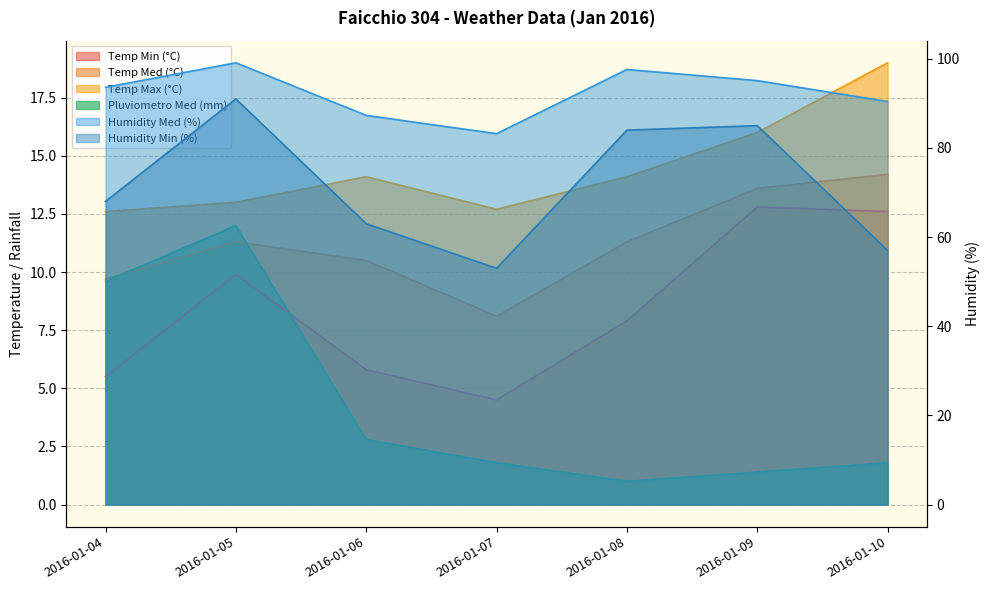

Which series changed the most between 2016-01-07 and 2016-01-08?

Humidity Min (%)